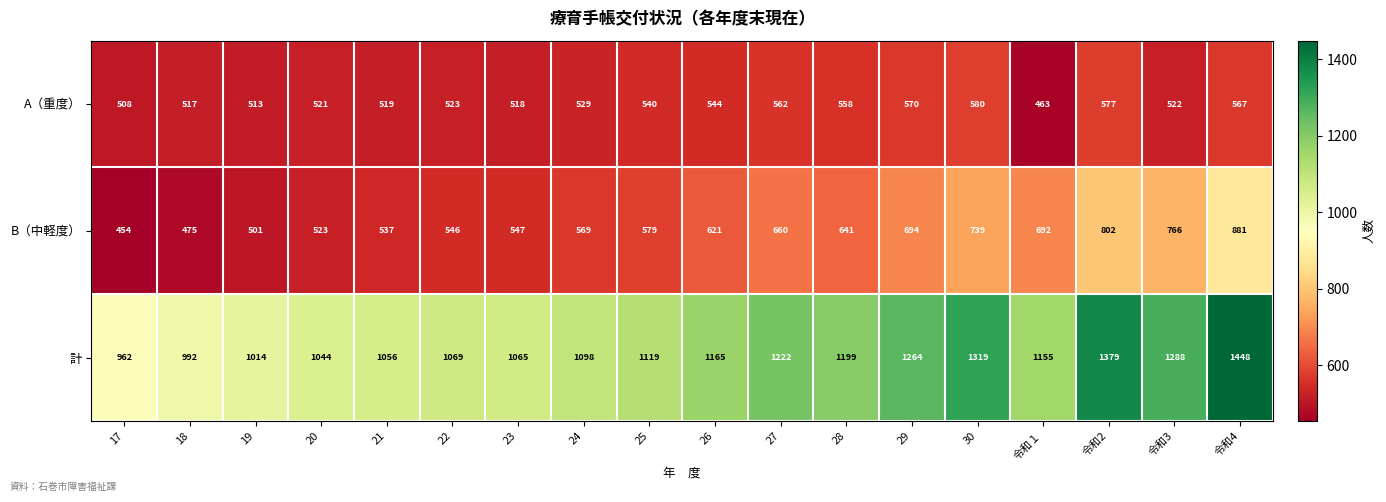

The value of 計 at 22 is 1916. True or false?

False